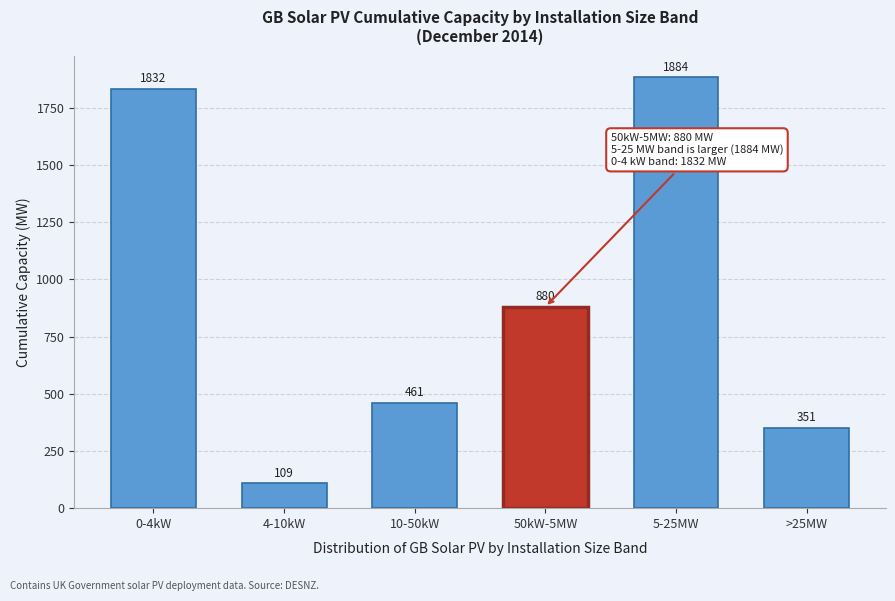

The value at 4-10kW is 109.3. True or false?

True